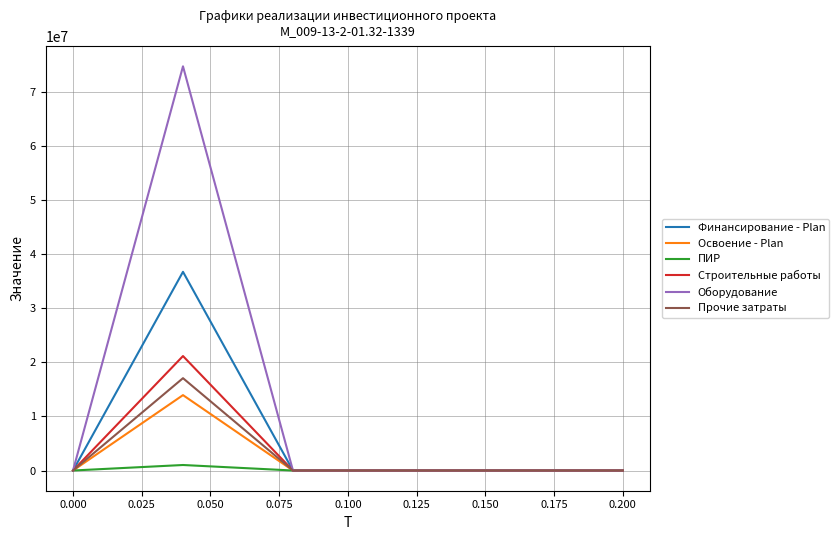

Which series has the largest total across all categories?

Оборудование